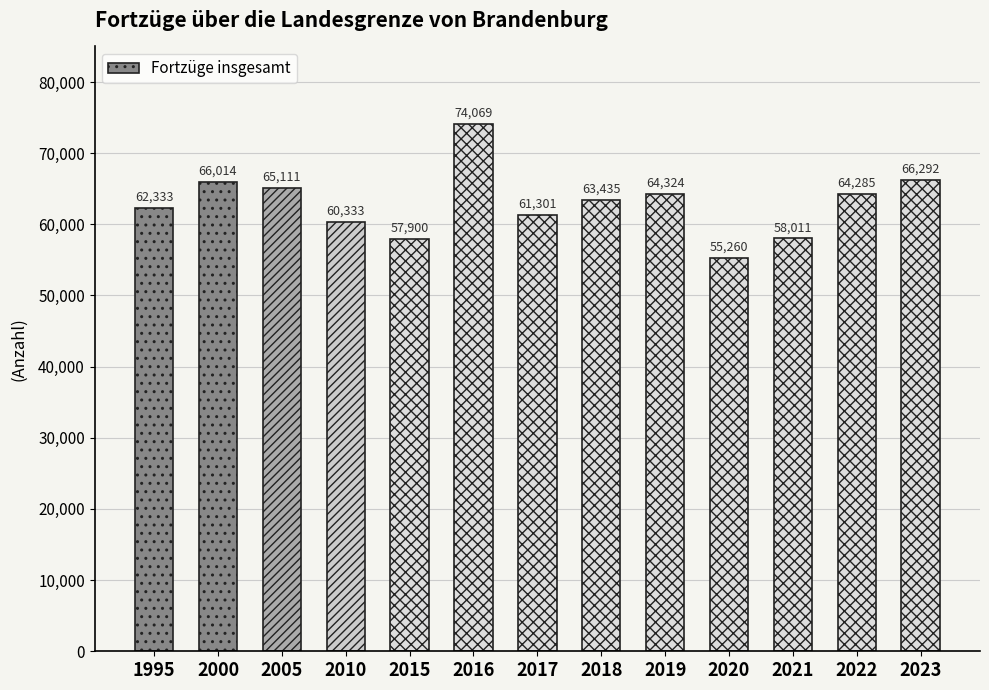

List the labels in order of value, smallest first.

2020, 2015, 2021, 2010, 2017, 1995, 2018, 2022, 2019, 2005, 2000, 2023, 2016